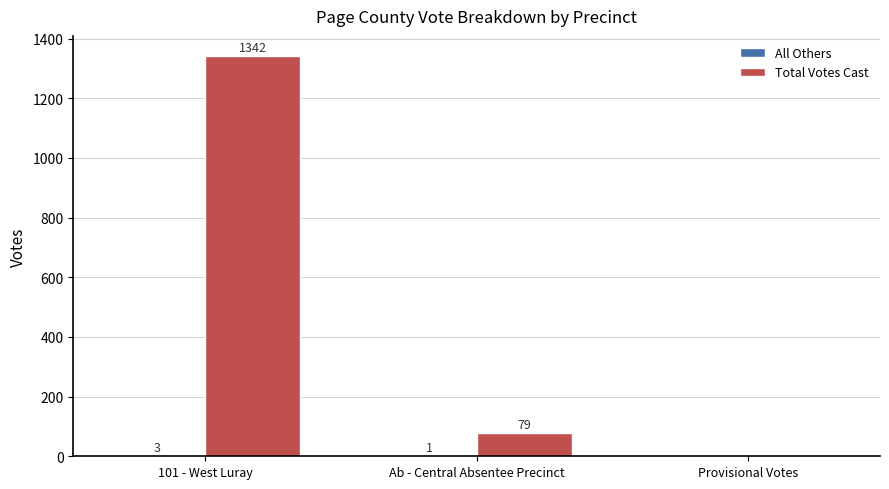

Which series changed the most between Ab - Central Absentee Precinct and Provisional Votes?

Total Votes Cast